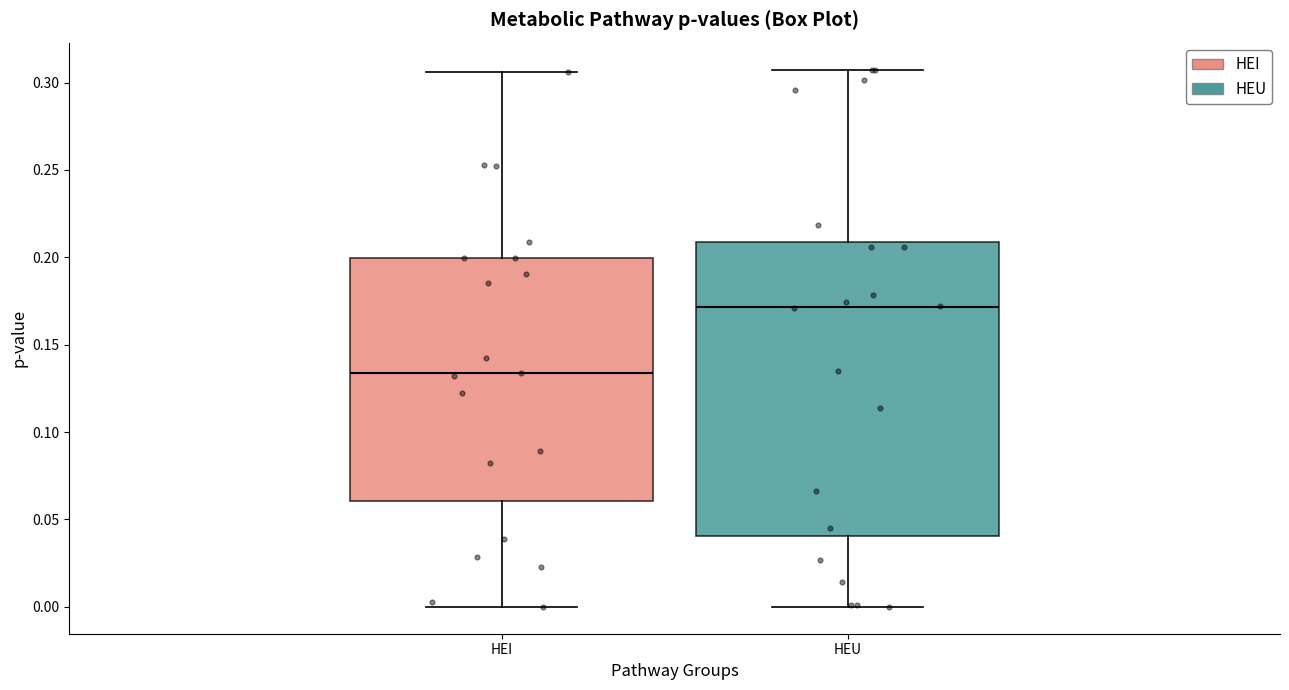

Reading left to right, read every box against the y-axis: the position of its median line, the range the box covers, and the ends of its whiskers. The values are not printed on the chart, so give them approximately, as read against the axis.

HEI: median 0.135, box 0.060 to 0.200, whiskers 0.000 to 0.305
HEU: median 0.170, box 0.040 to 0.210, whiskers 0.000 to 0.310